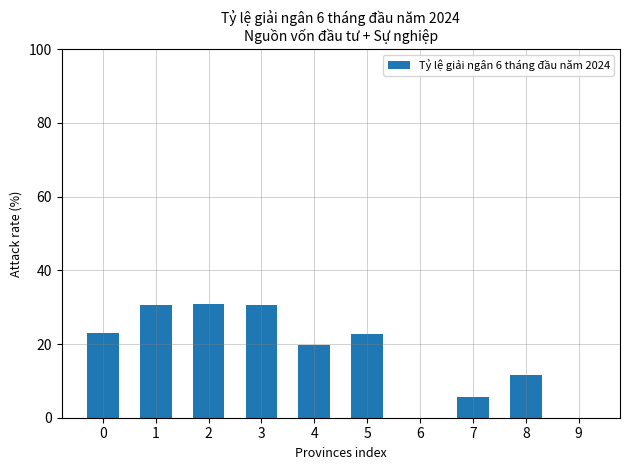

What is the difference between the values at 1 and 6?

30.7